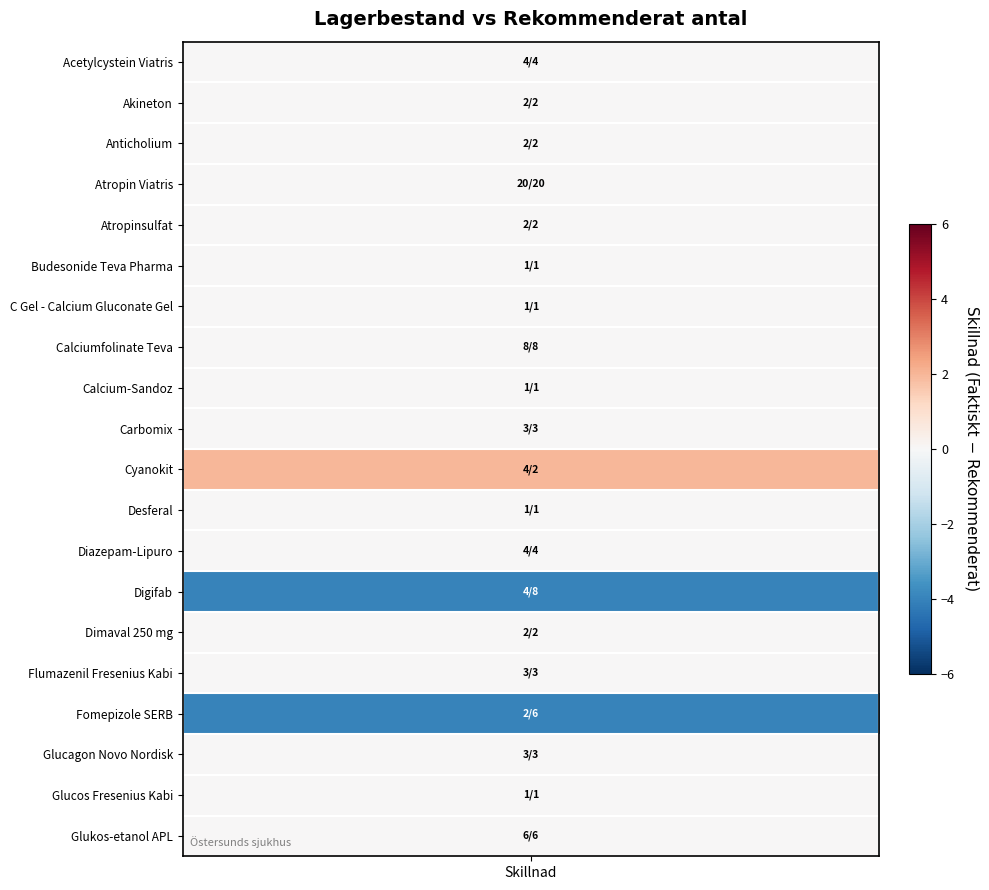

What is the approximate value of Calcium-Sandoz at Acetylcystein Viatris?

1